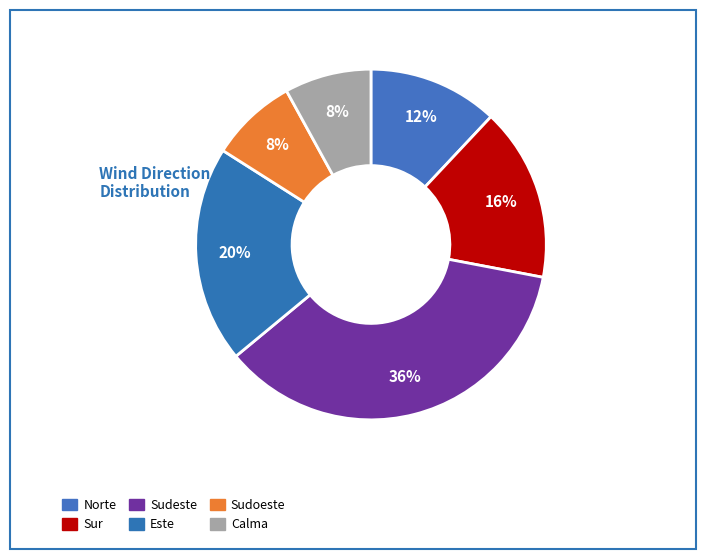

Which has a higher value, Este or Sudeste?

Sudeste